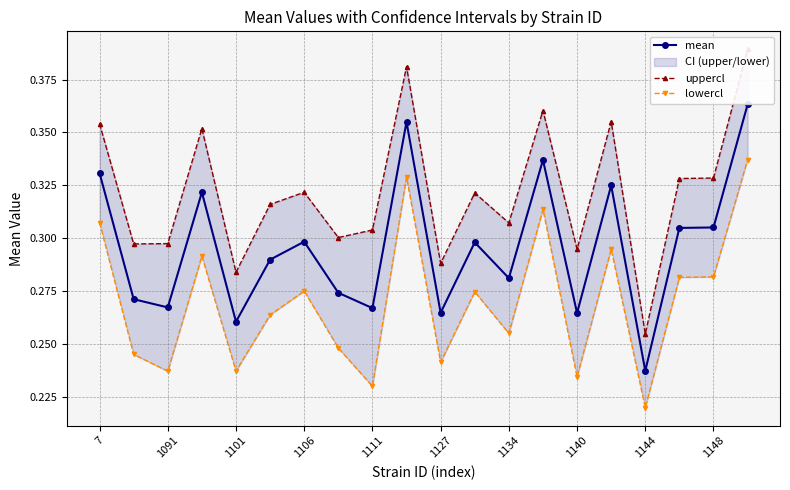

Which series has the largest range (max minus min)?

uppercl